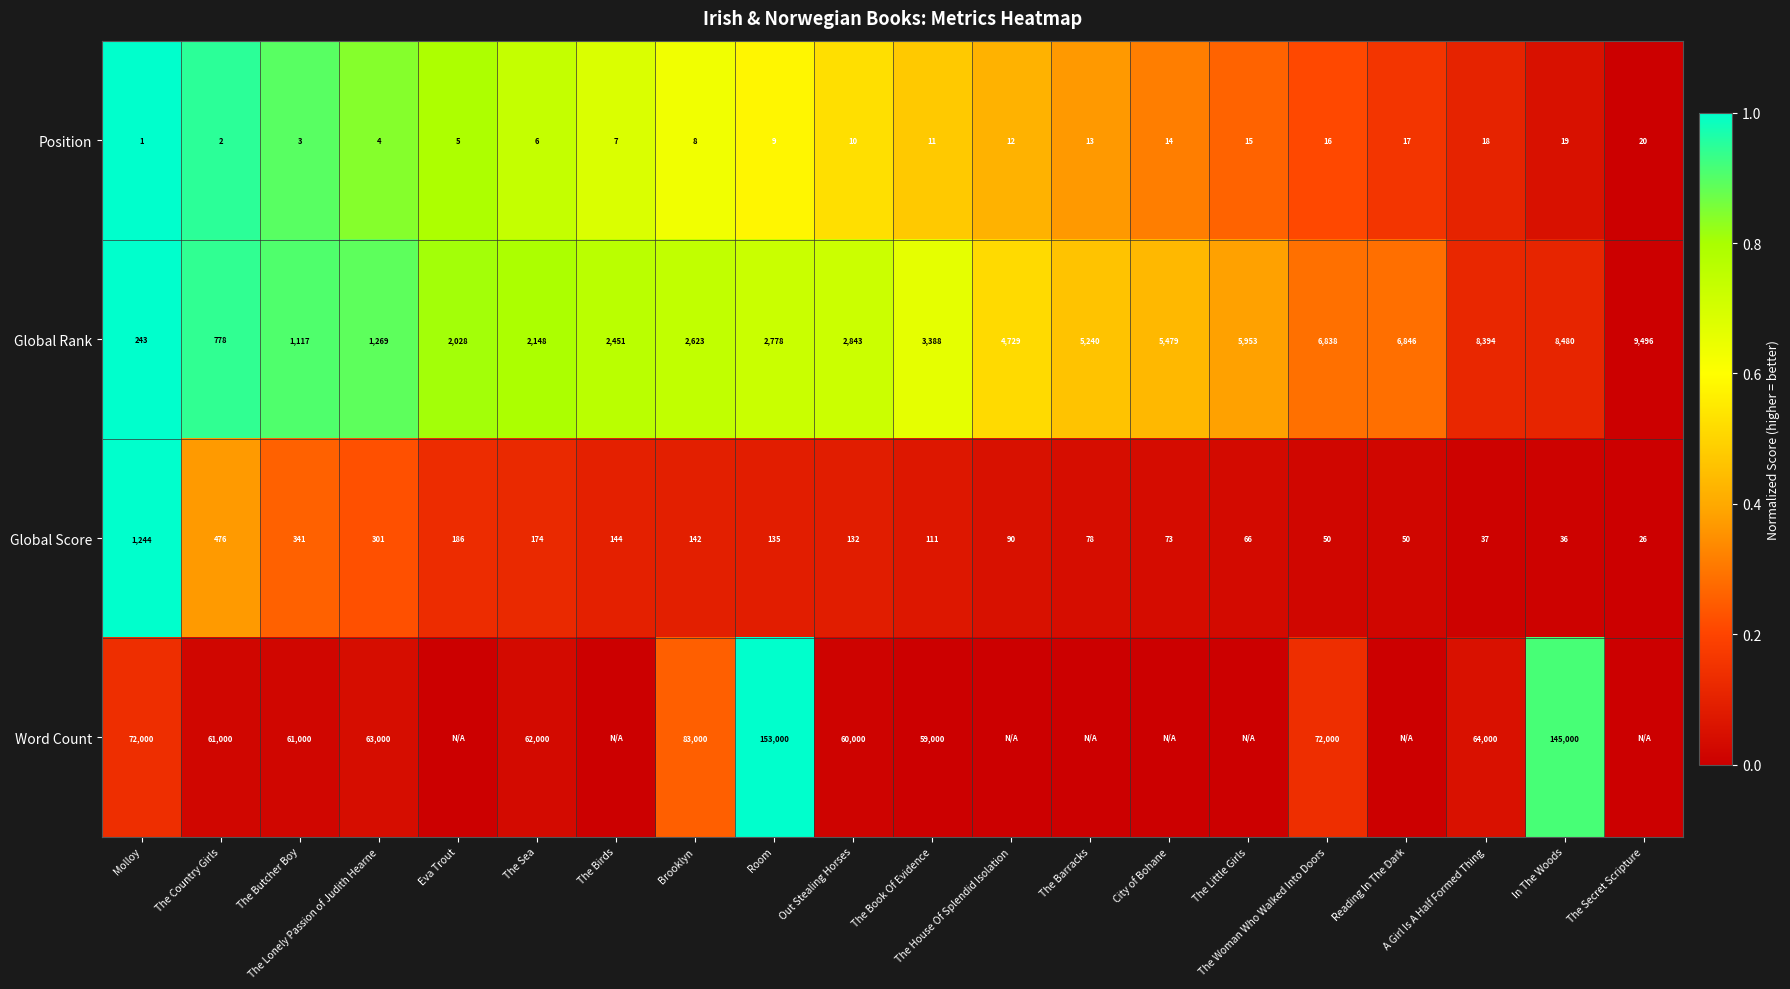

How many data points does each series have?

20